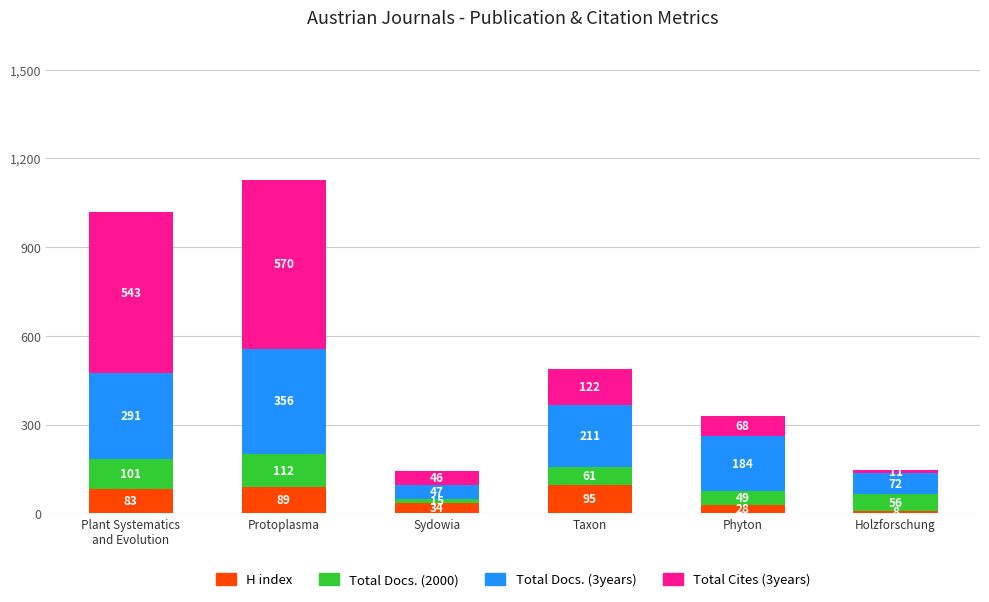

What is the total value across all series at Protoplasma?

1127